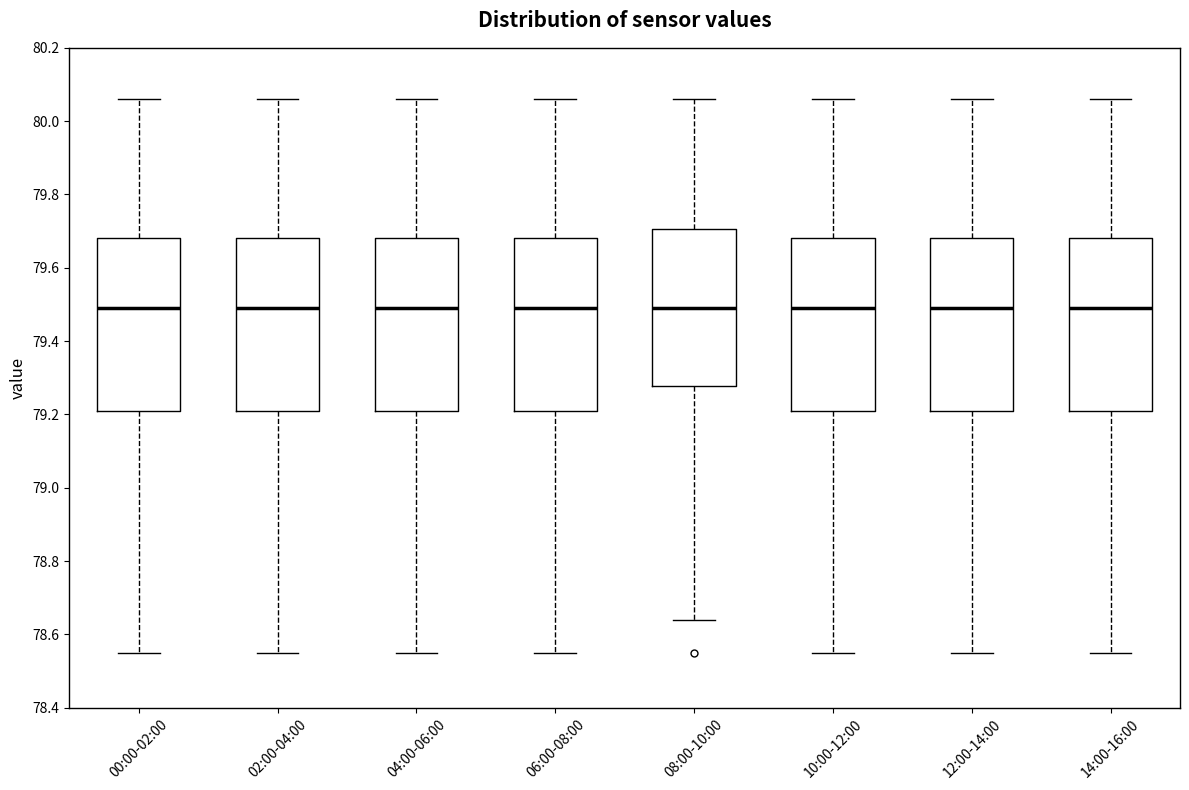

Reading left to right, read every box against the y-axis: the position of its median line, the range the box covers, and the ends of its whiskers. The values are not printed on the chart, so give them approximately, as read against the axis.

00:00-02:00: median 79.50, box 79.22 to 79.68, whiskers 78.56 to 80.06
02:00-04:00: median 79.50, box 79.22 to 79.68, whiskers 78.56 to 80.06
04:00-06:00: median 79.50, box 79.22 to 79.68, whiskers 78.56 to 80.06
06:00-08:00: median 79.50, box 79.22 to 79.68, whiskers 78.56 to 80.06
08:00-10:00: median 79.50, box 79.28 to 79.70, whiskers 78.64 to 80.06
10:00-12:00: median 79.50, box 79.22 to 79.68, whiskers 78.56 to 80.06
12:00-14:00: median 79.50, box 79.22 to 79.68, whiskers 78.56 to 80.06
14:00-16:00: median 79.50, box 79.22 to 79.68, whiskers 78.56 to 80.06